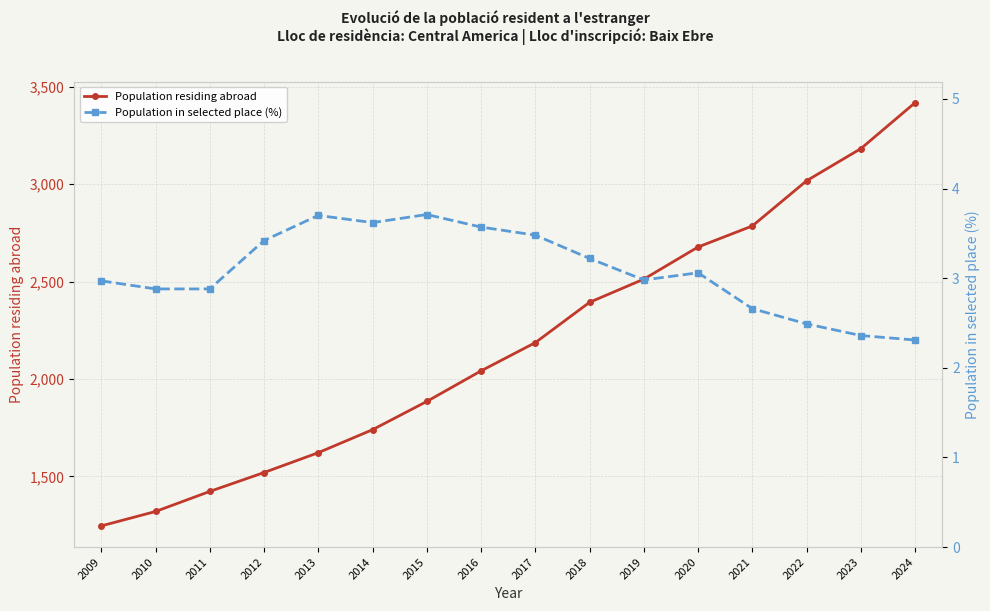

How many values in the Population in selected place (%) series exceed 3?

8